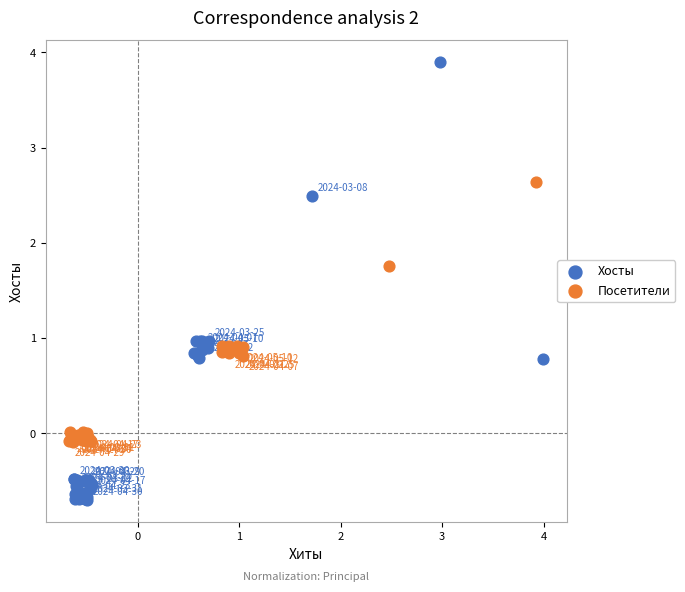

Which series has the widest spread of Y values?

Хосты